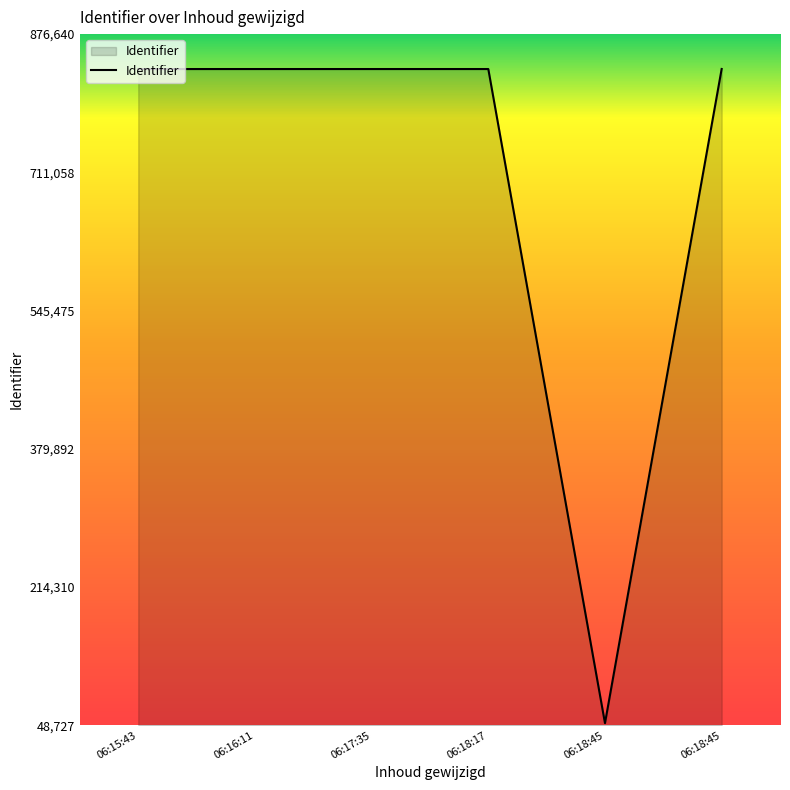

How many points are higher than both their immediate neighbors (excluding endpoints)?

1